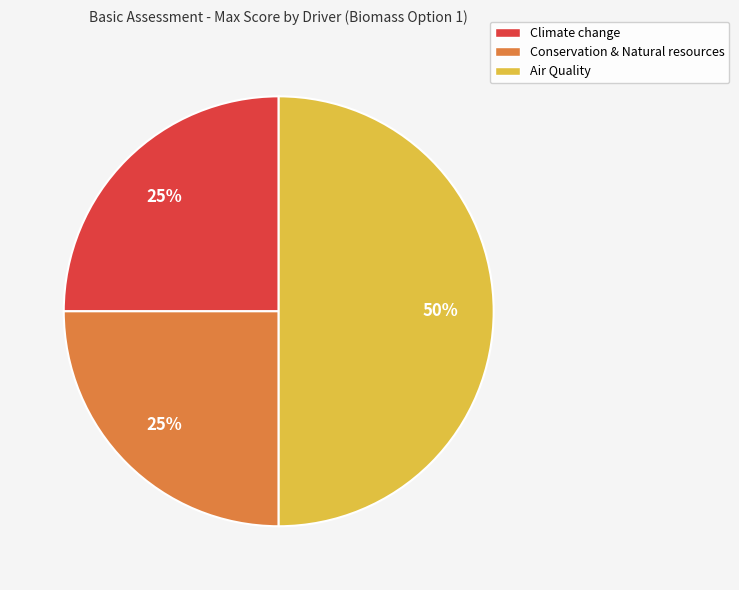

Approximately how many times larger is the value at Climate change compared to Conservation & Natural resources?

1.0